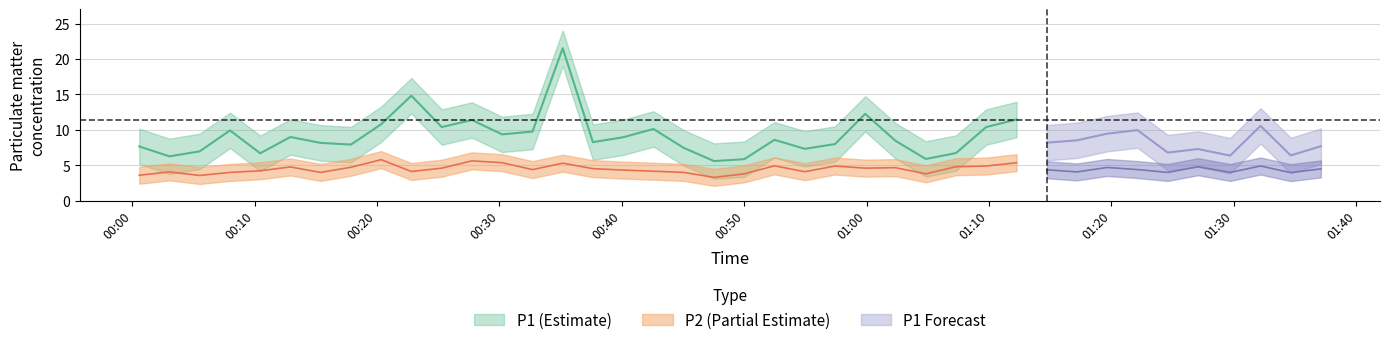

True or false: P2 and P1 cross at least once.

False